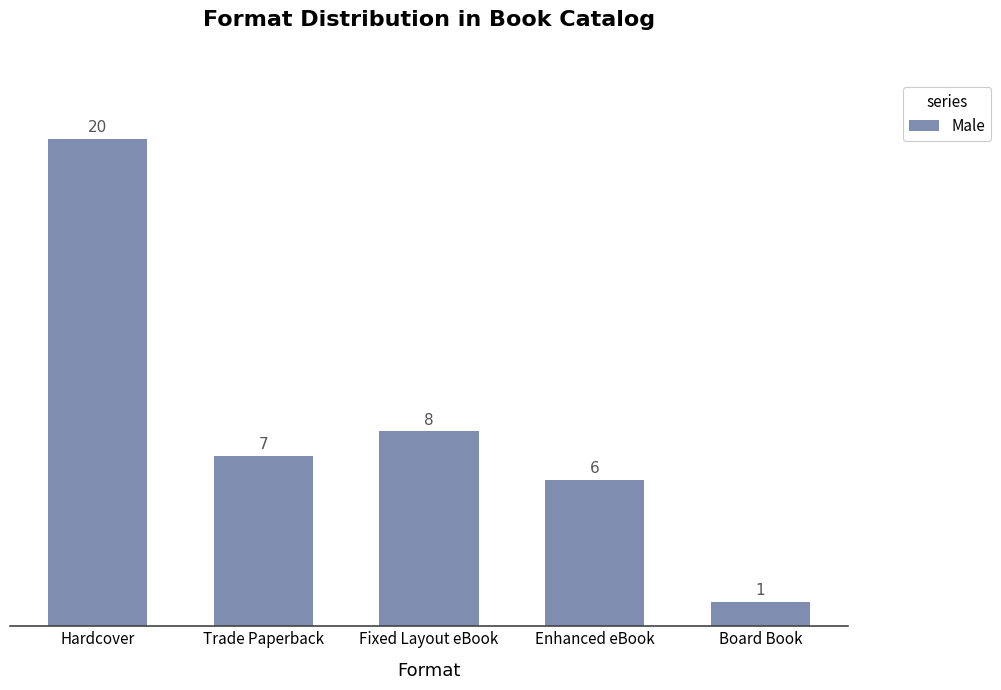

Where is the data nearest to the value 10?

Fixed Layout eBook